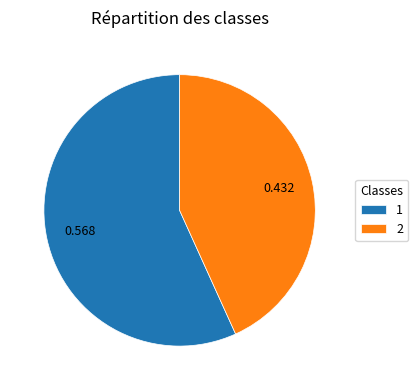

What is the majority slice?

1